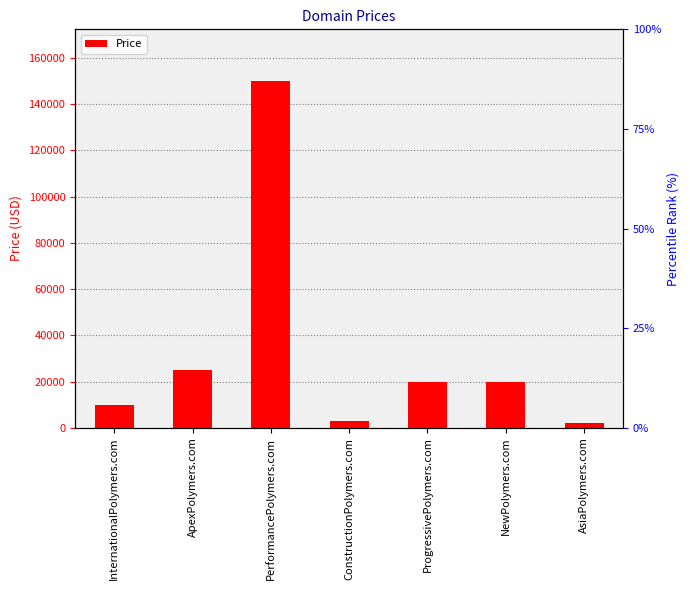

What is the difference between the maximum and minimum values?

148000